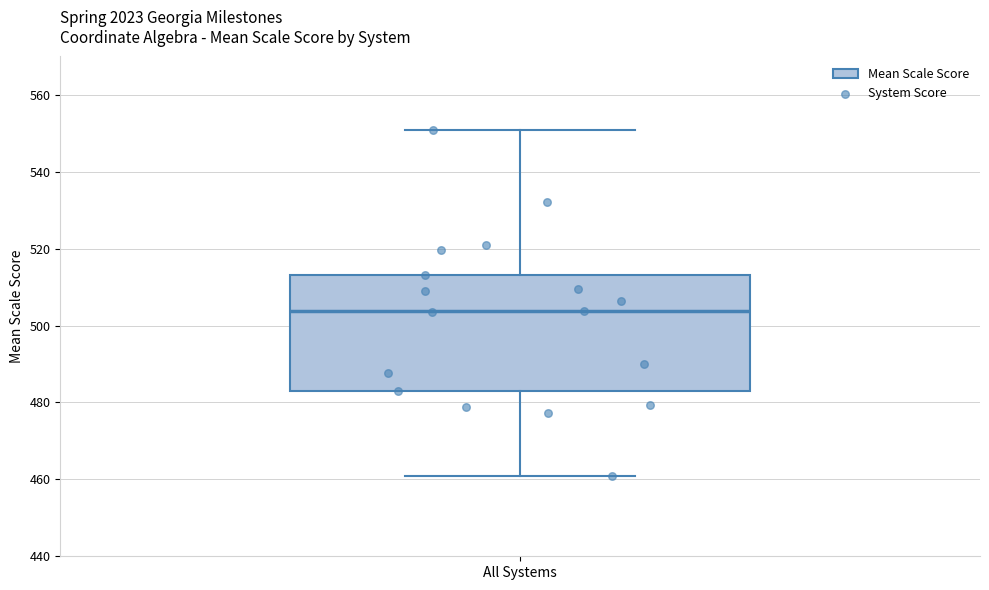

Read this box plot against the y-axis: the position of the median line, the range covered by the box, and the ends of both whiskers. The values are not printed on the chart, so give them approximately, as read against the axis.

median 504, box 482 to 514, whiskers 460 to 550